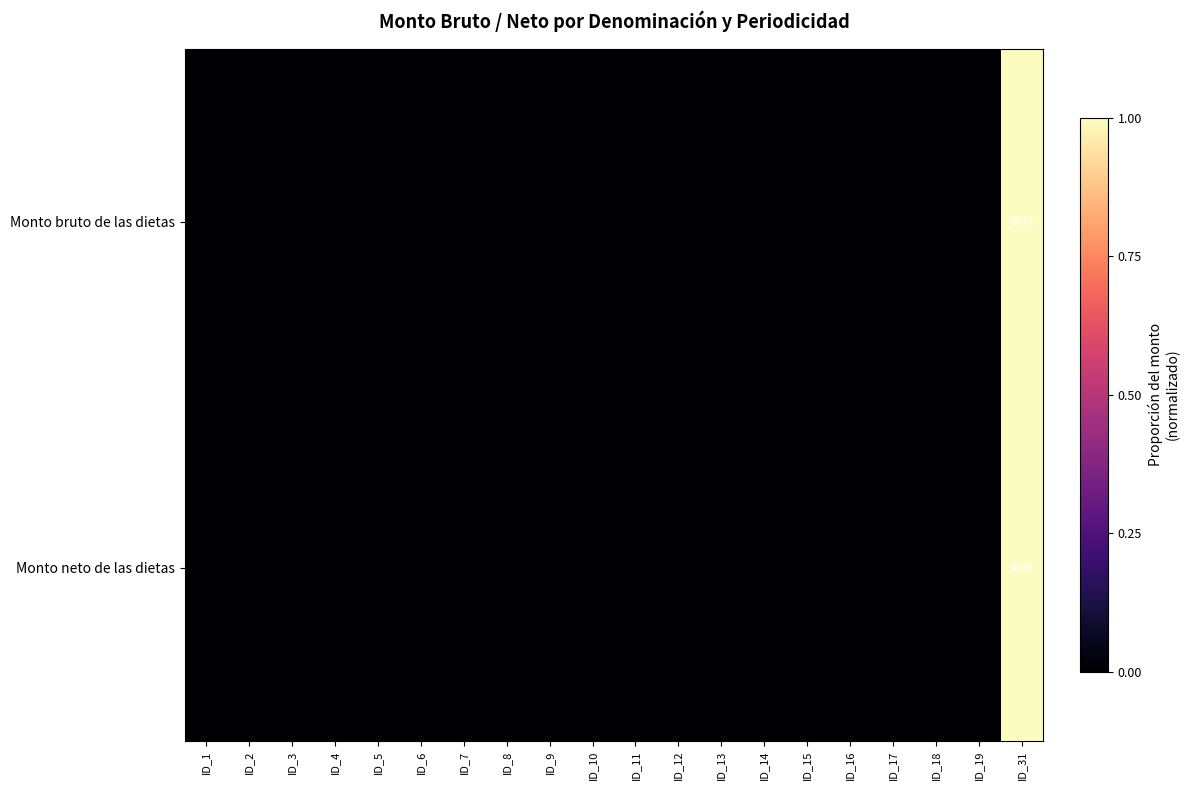

What is the greatest value displayed?

1